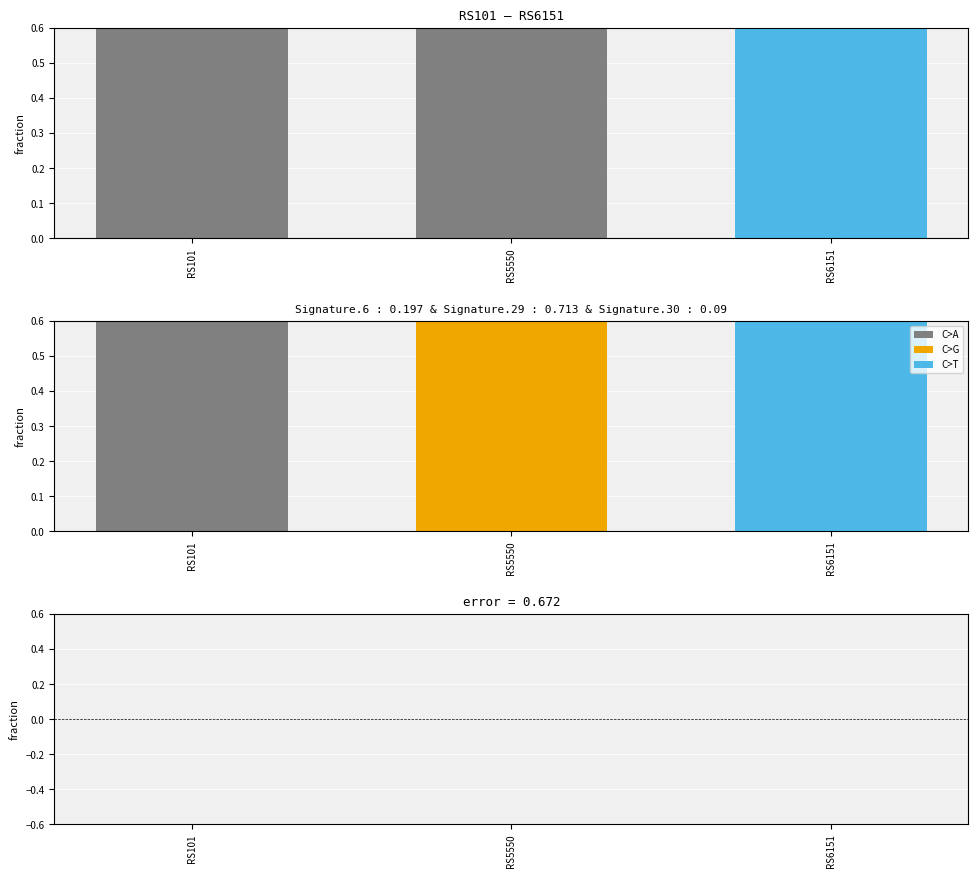

Are the bars grouped side by side (vs. stacked)?

Yes